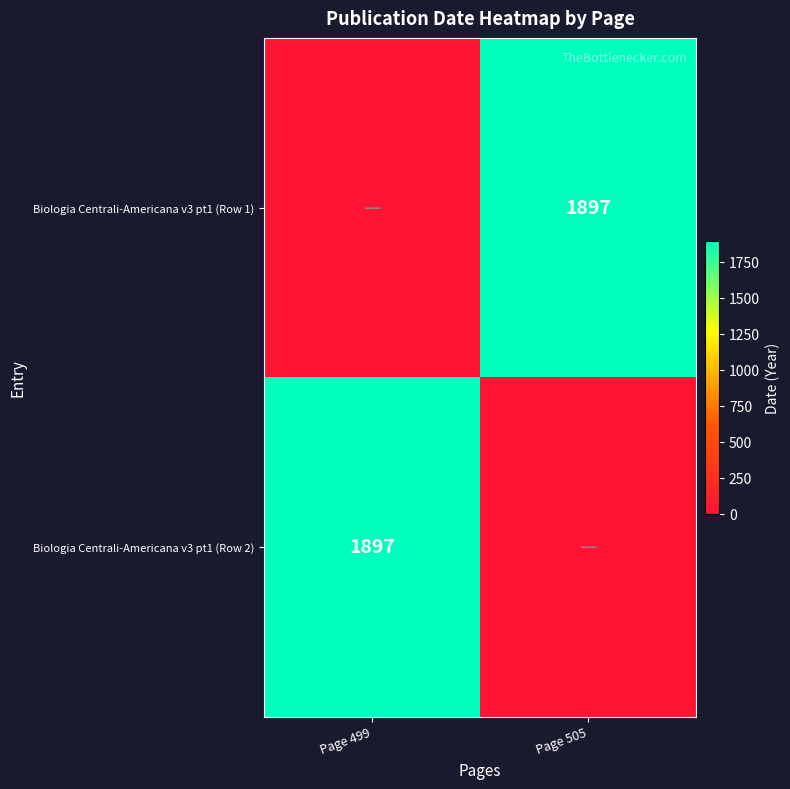

The value of Biologia Centrali-Americana v3 pt1 (Row 1) at Page 505 is 1897. True or false?

True